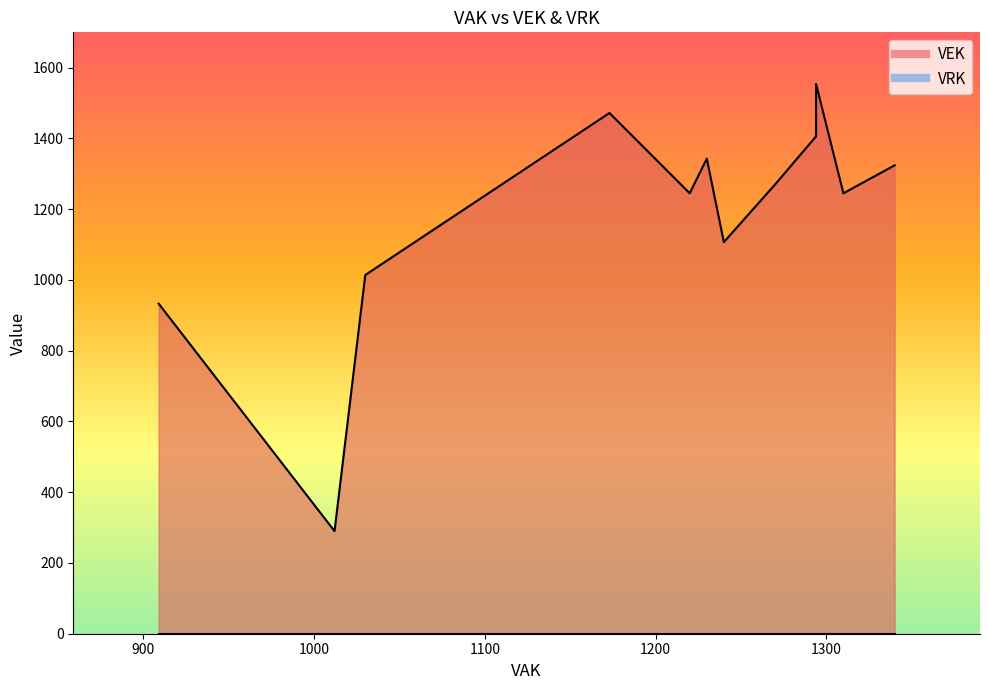

At which category does the chart reach its peak across all series?

1294